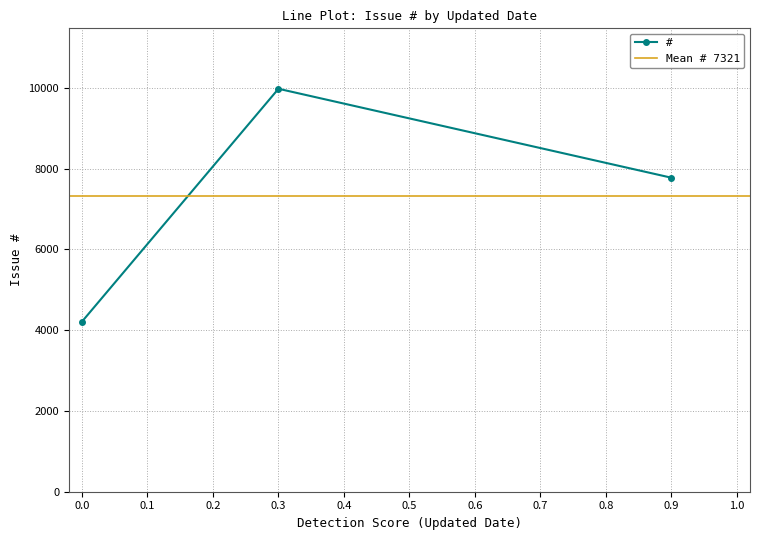

What is the value of the # point at the 1st from the left?

4212